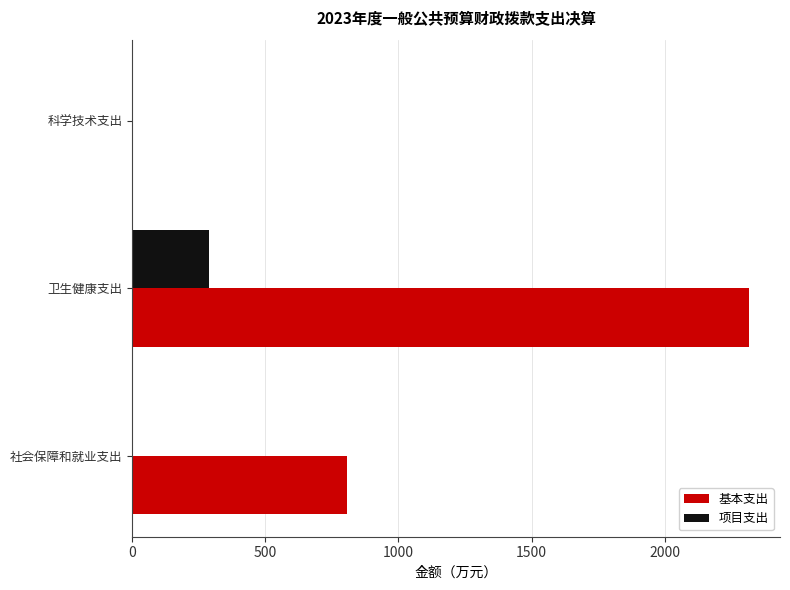

The 项目支出 series shows 289.1 at 卫生健康支出. True or false?

True